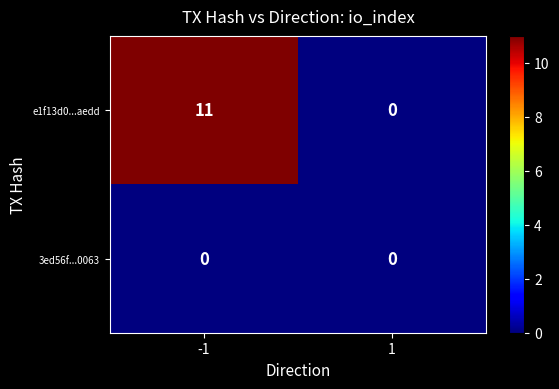

What is the total value across all series at -1?

11